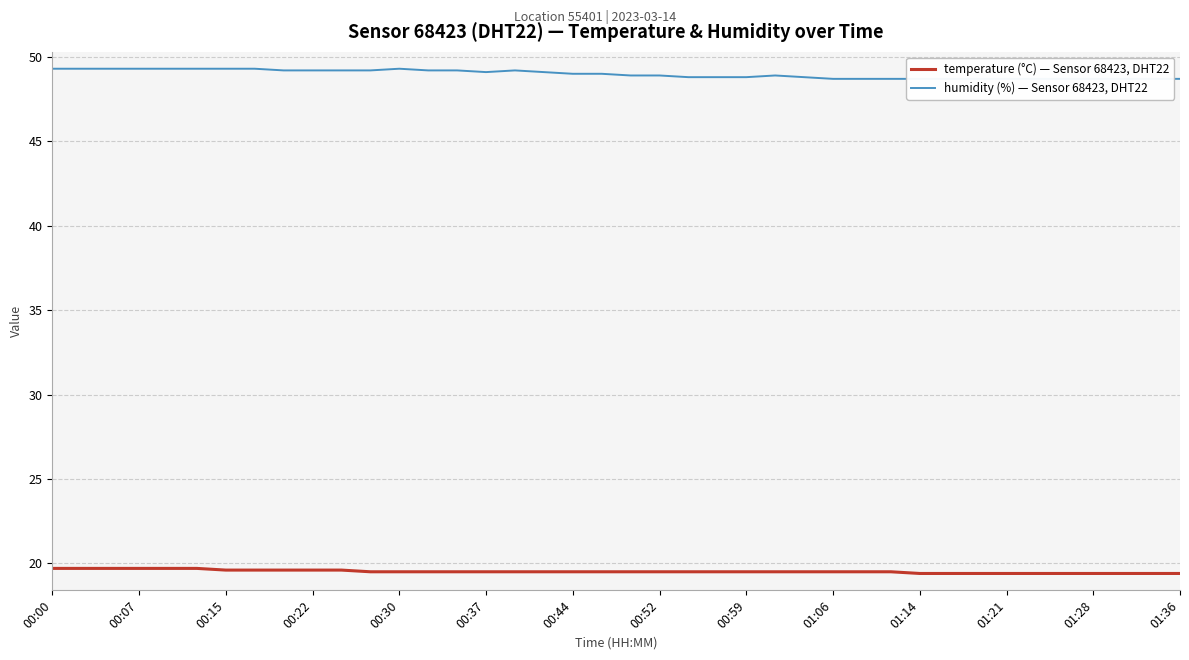

Which series has the largest range (max minus min)?

humidity (%) — Sensor 68423, DHT22